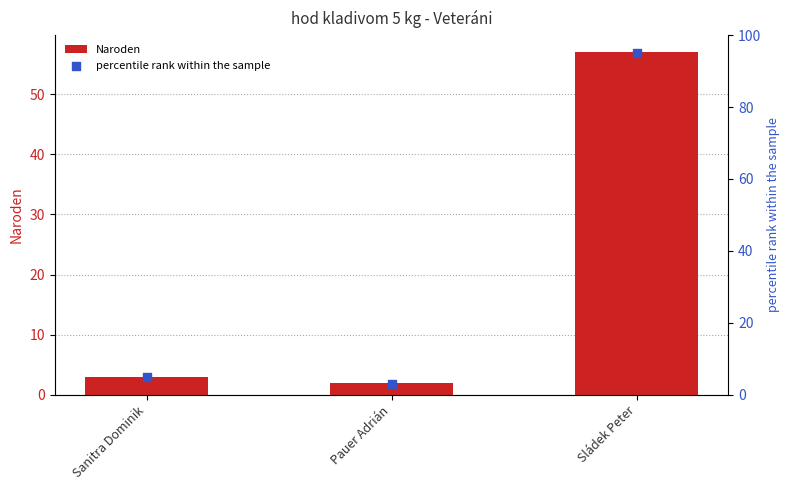

What are all the series names shown in the legend?

Naroden, percentile rank within the sample